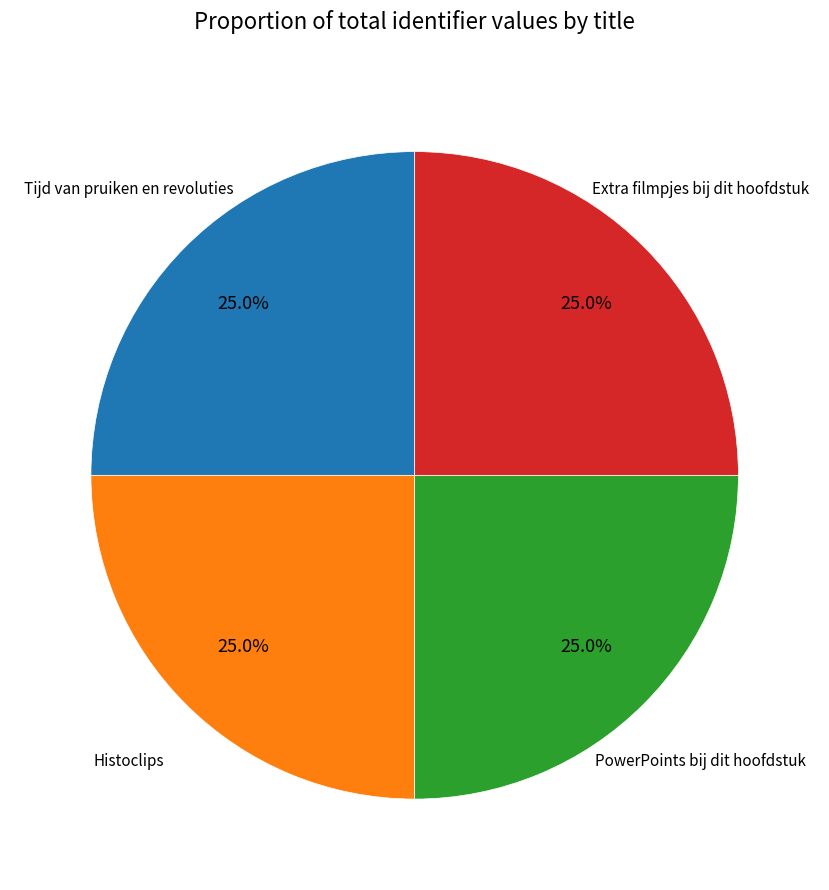

How many slices are in this pie chart?

4